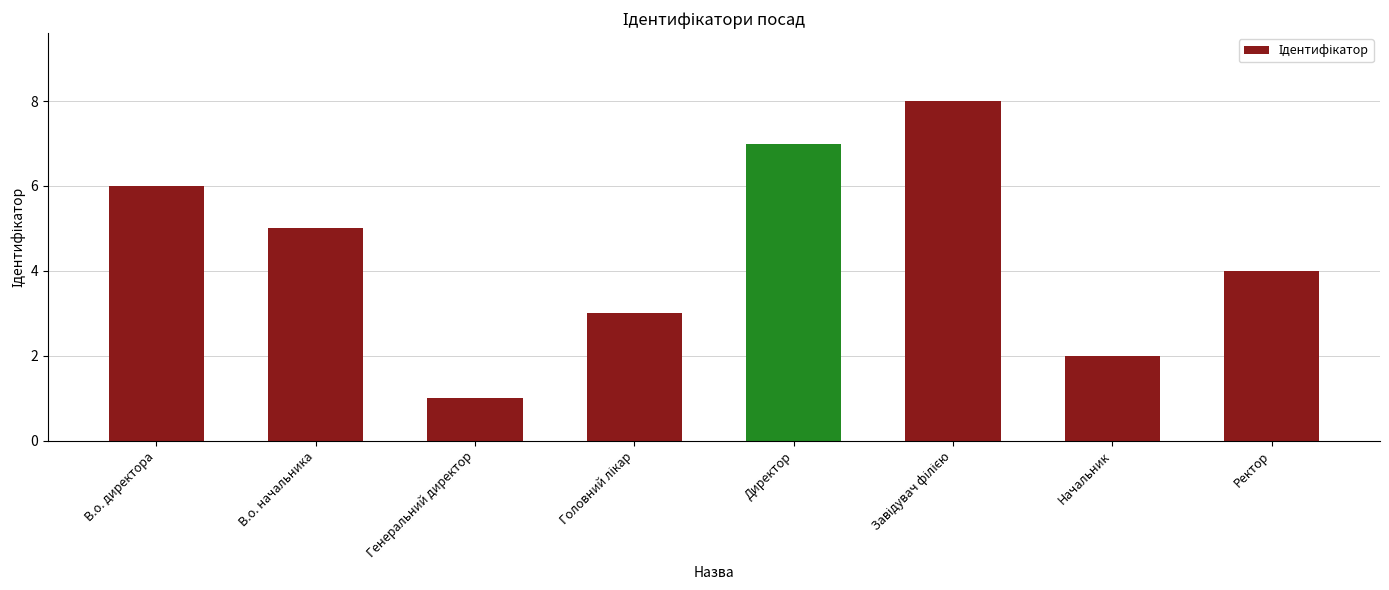

Reading left to right, transcribe all the data shown in this chart.

6	5	1	3	7	8	2	4